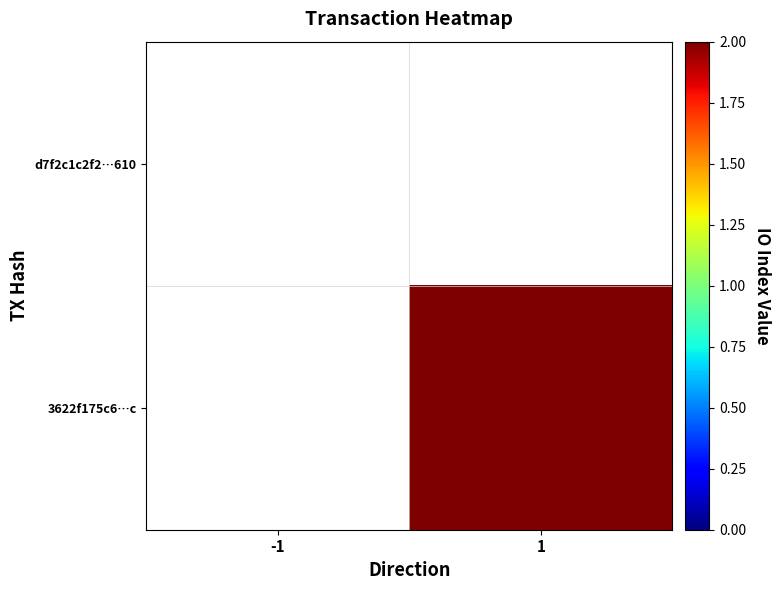

Rank the categories by 3622f175c6…c value from lowest to highest.

-1, 1